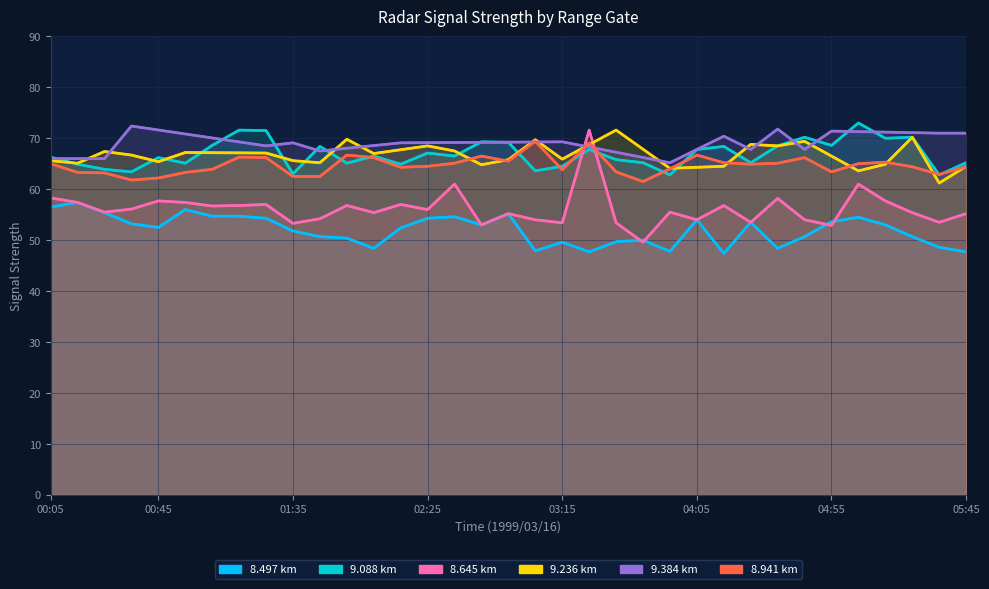

True or false: 8.941 km has a value of 28.8 at 13.

False